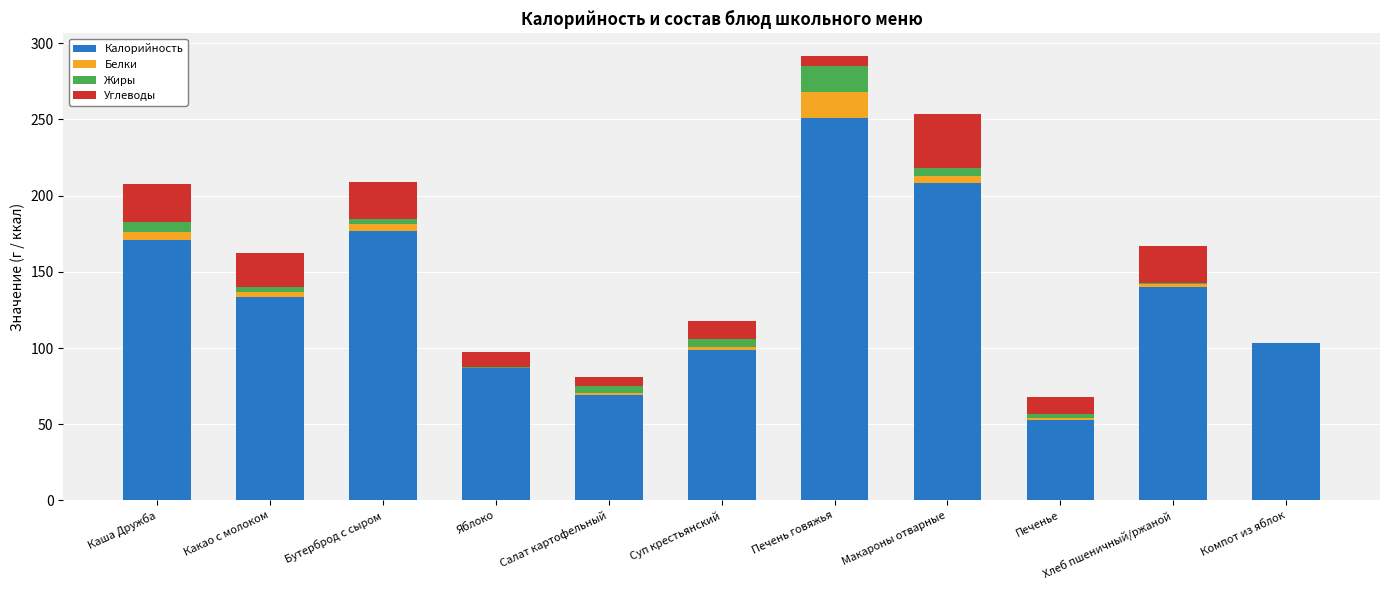

The Калорийность series shows 289.2 at Каша Дружба. True or false?

False